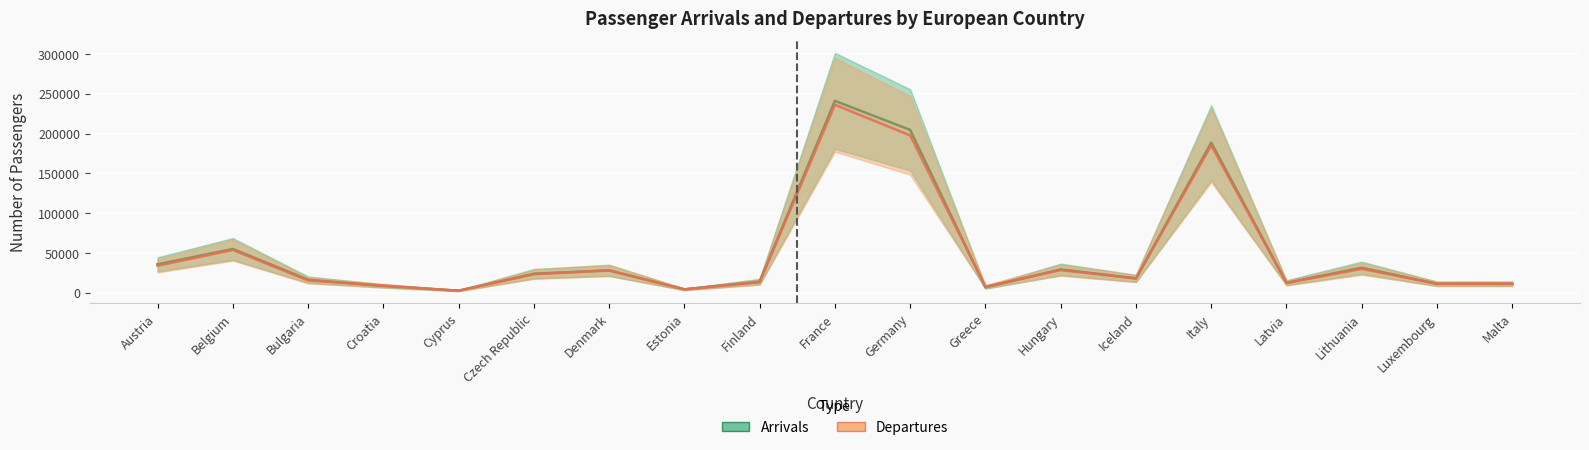

What is the minimum value shown in the chart?

2385